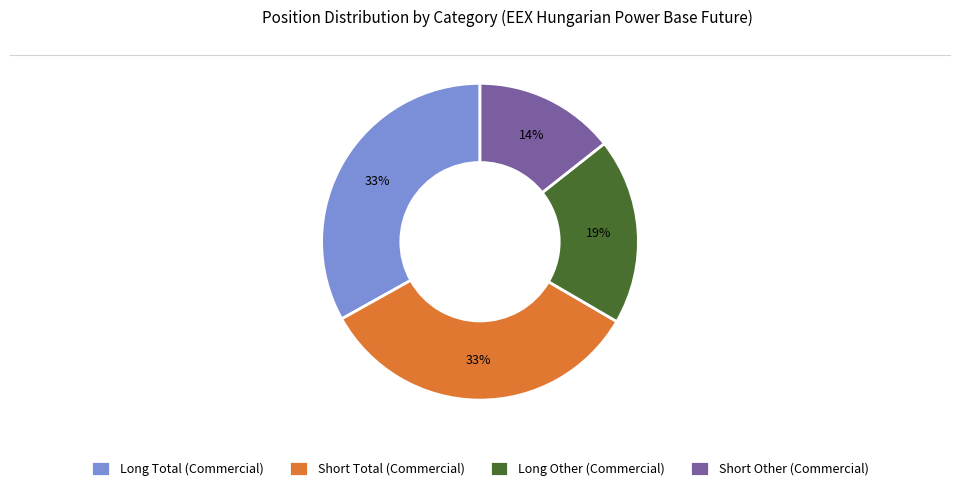

Count the number of slices in the pie.

4